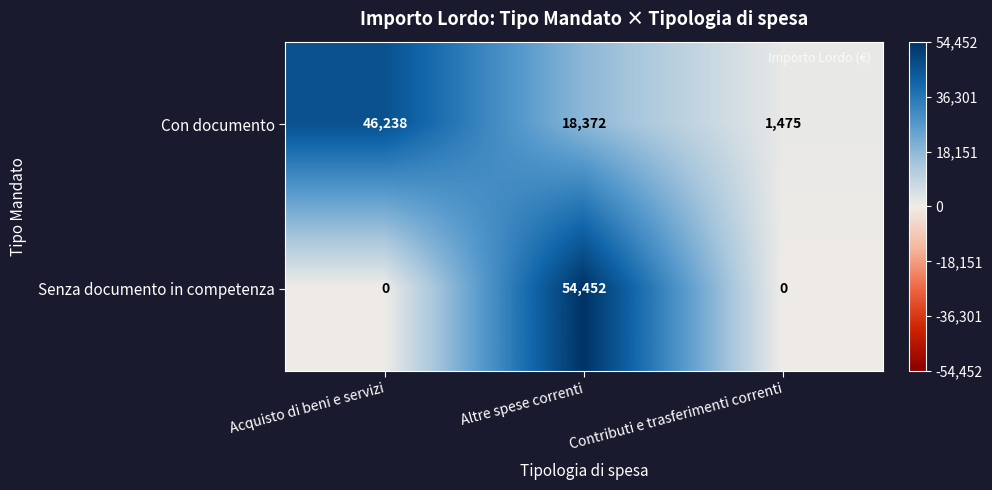

Rank the series by their maximum value, from highest to lowest.

Senza documento in competenza, Con documento